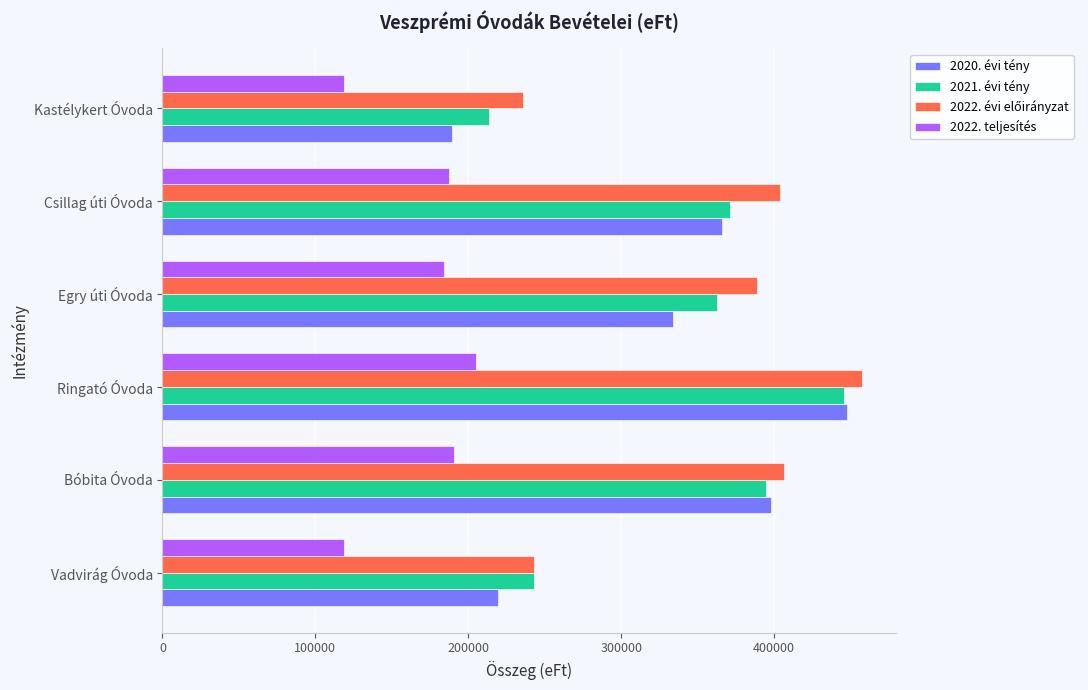

Where is 2020. évi tény nearest to the value 318633?

Egry úti Óvoda